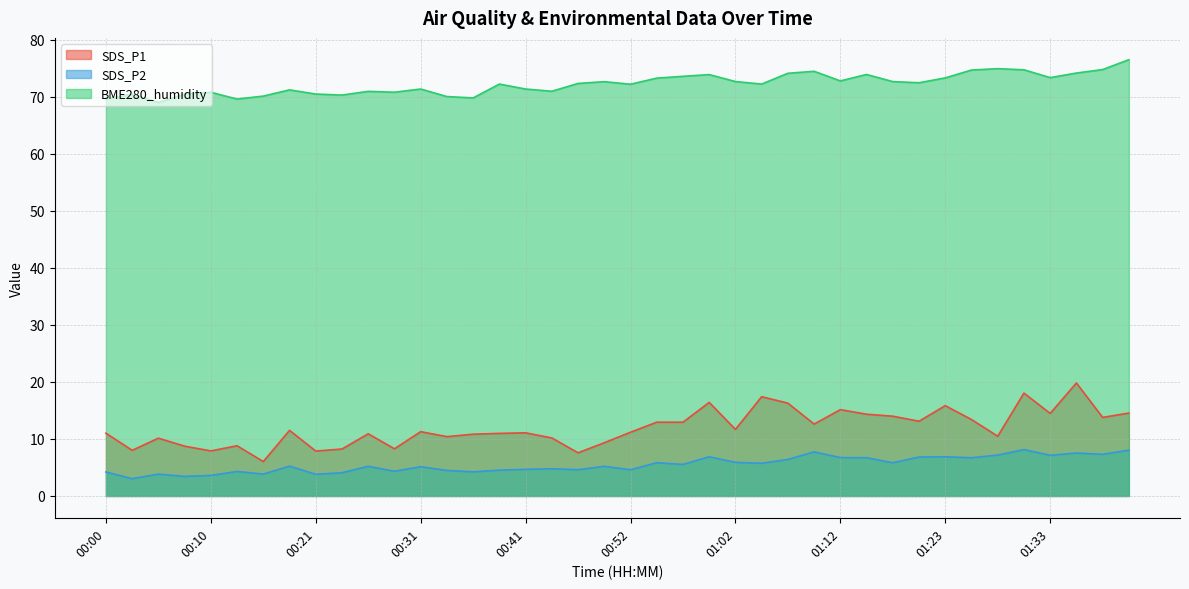

Is the value of SDS_P2 at 01:28 greater than the value of BME280_humidity at 00:13?

No